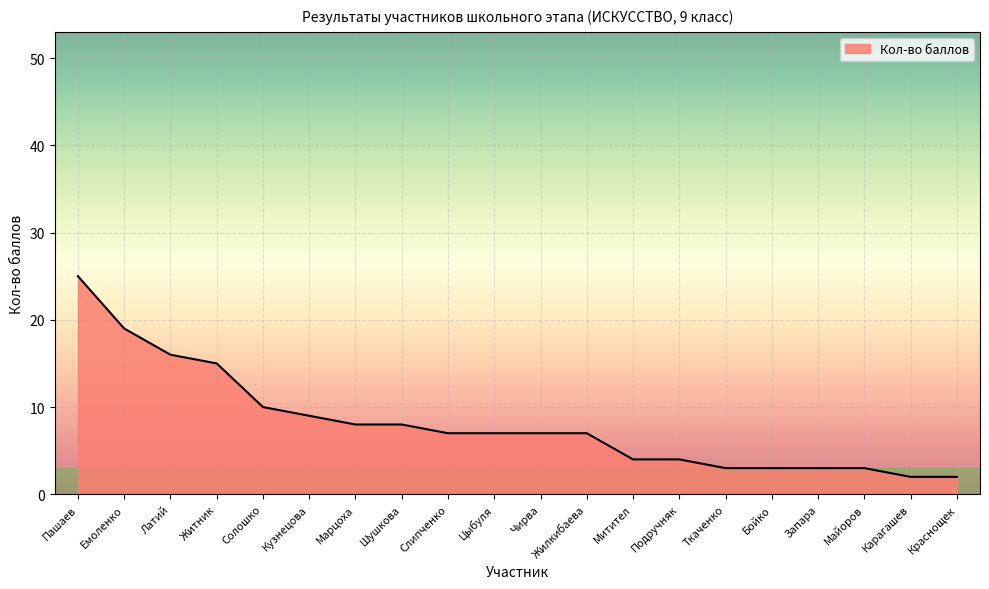

What position from the left is Чирва?

11